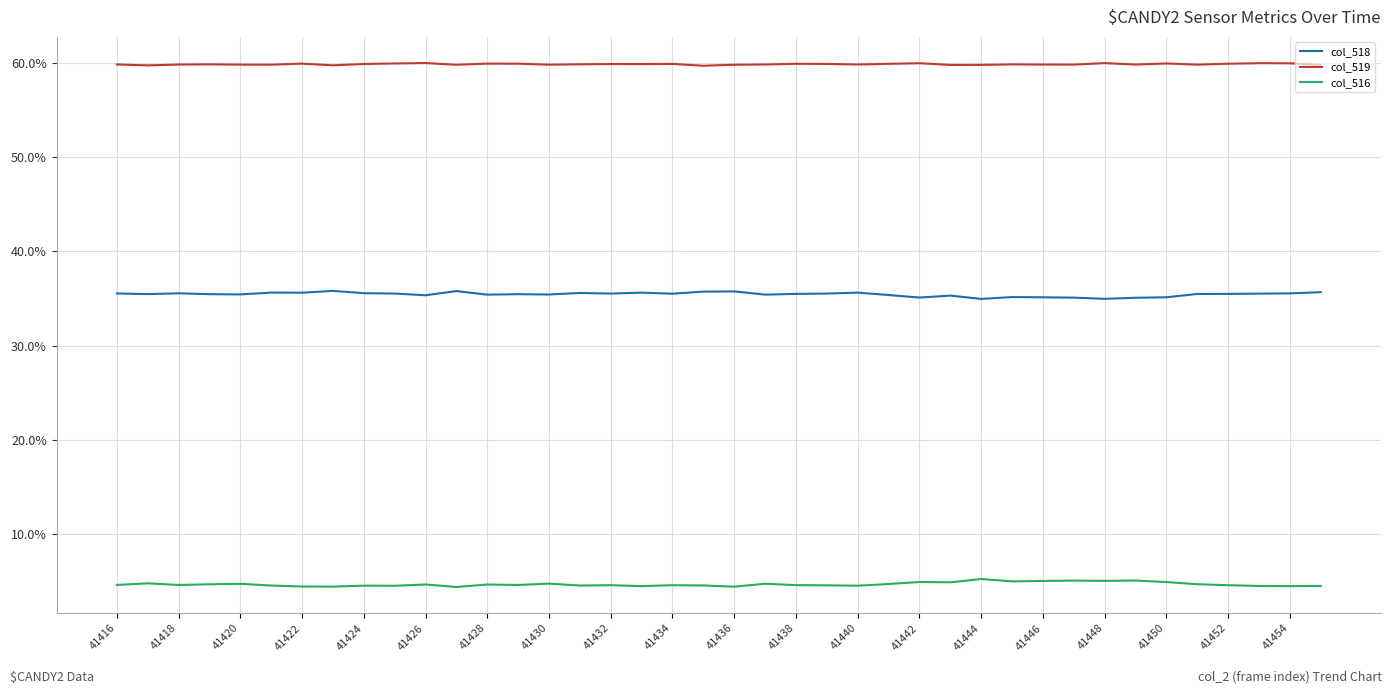

What is the highest value of the col_519 series?

60.0